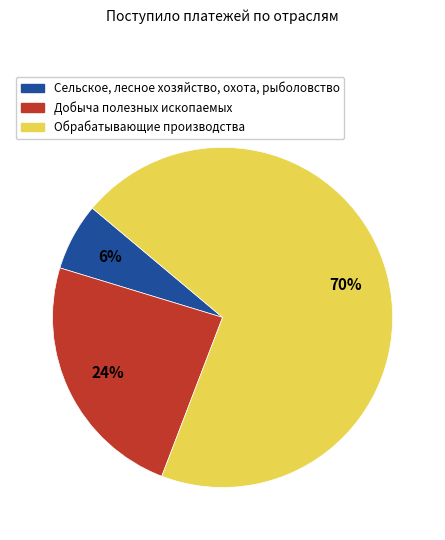

To the nearest percent, what is the combined percentage of Сельское, лесное хозяйство, охота, рыболовство and Добыча полезных ископаемых?

30%